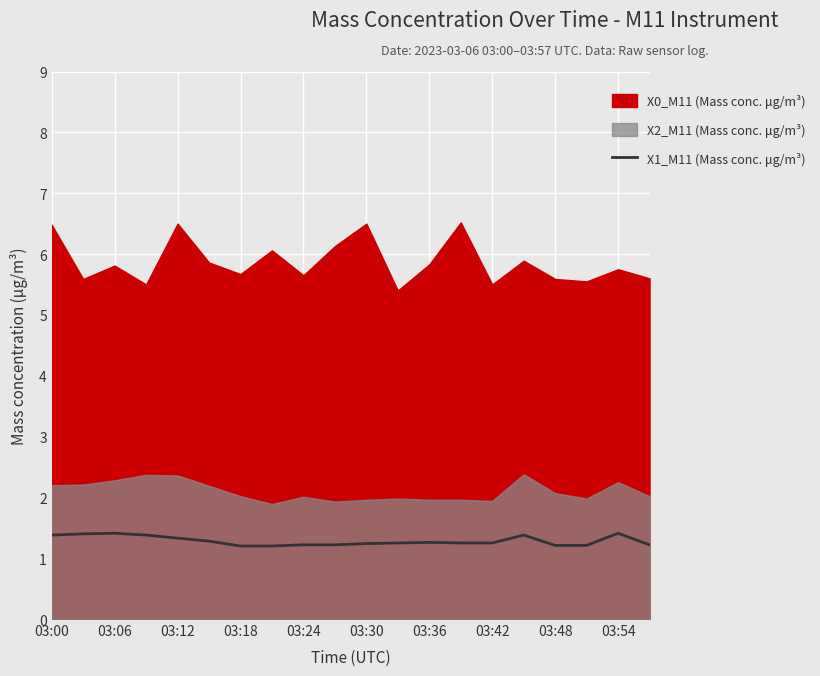

What is the highest value of the X1_M11 (Mass conc. μg/m³) series?

1.4